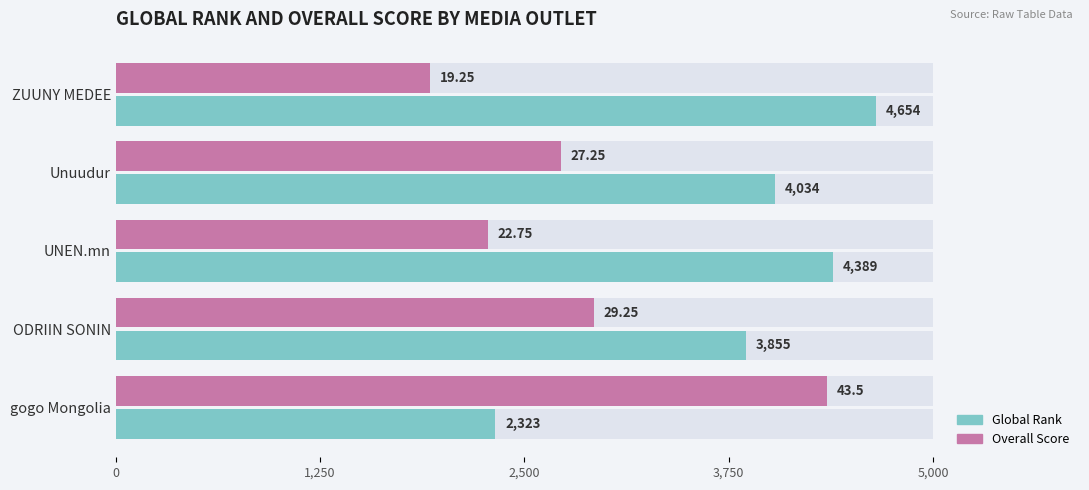

How many values in the Overall series are below 2725?

2